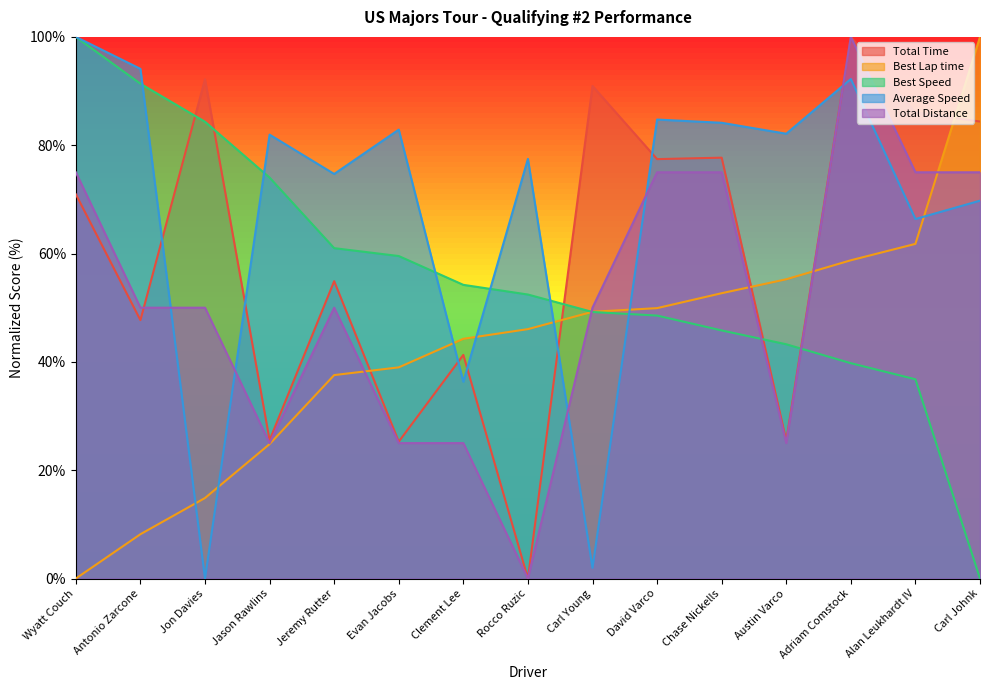

Which series has the largest total across all categories?

Average Speed